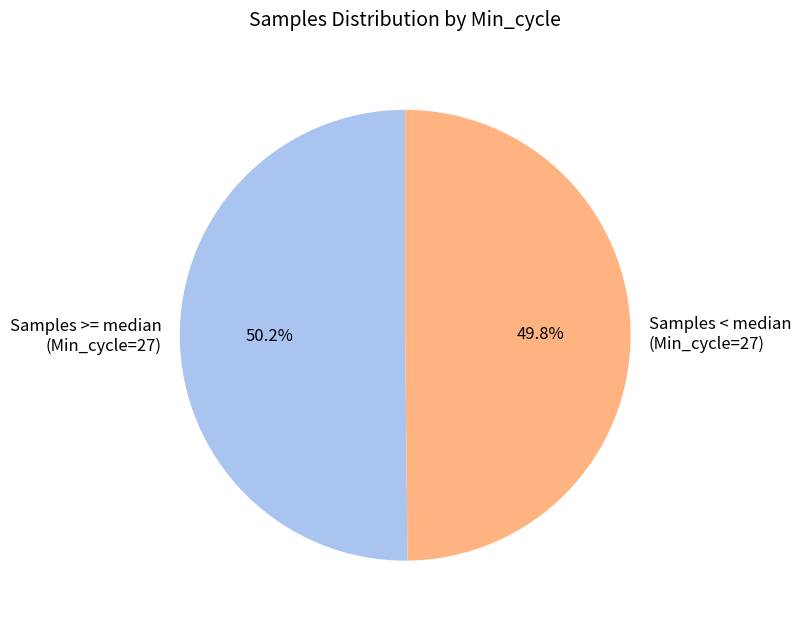

What is the ratio of the value at Samples >= median (Min_cycle=27) to the value at Samples < median (Min_cycle=27)?

1.0